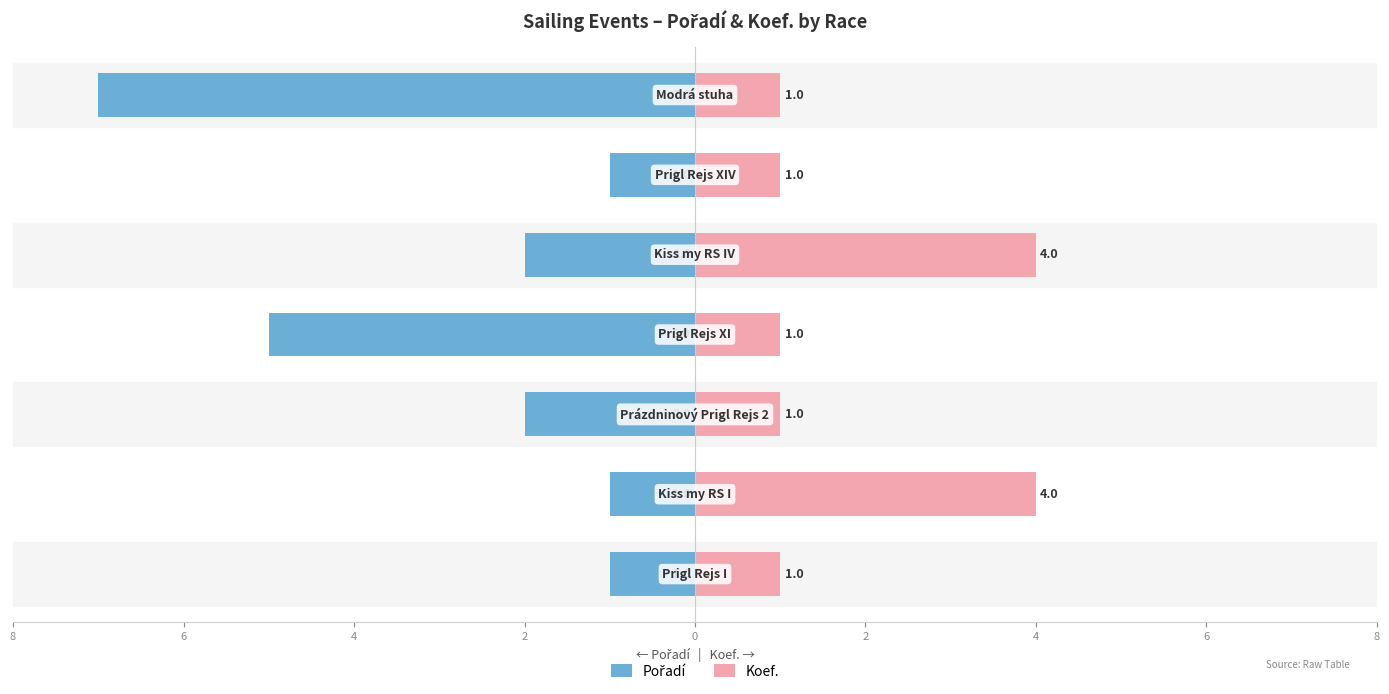

What are all the series names shown in the legend?

Pořadí, Koef.